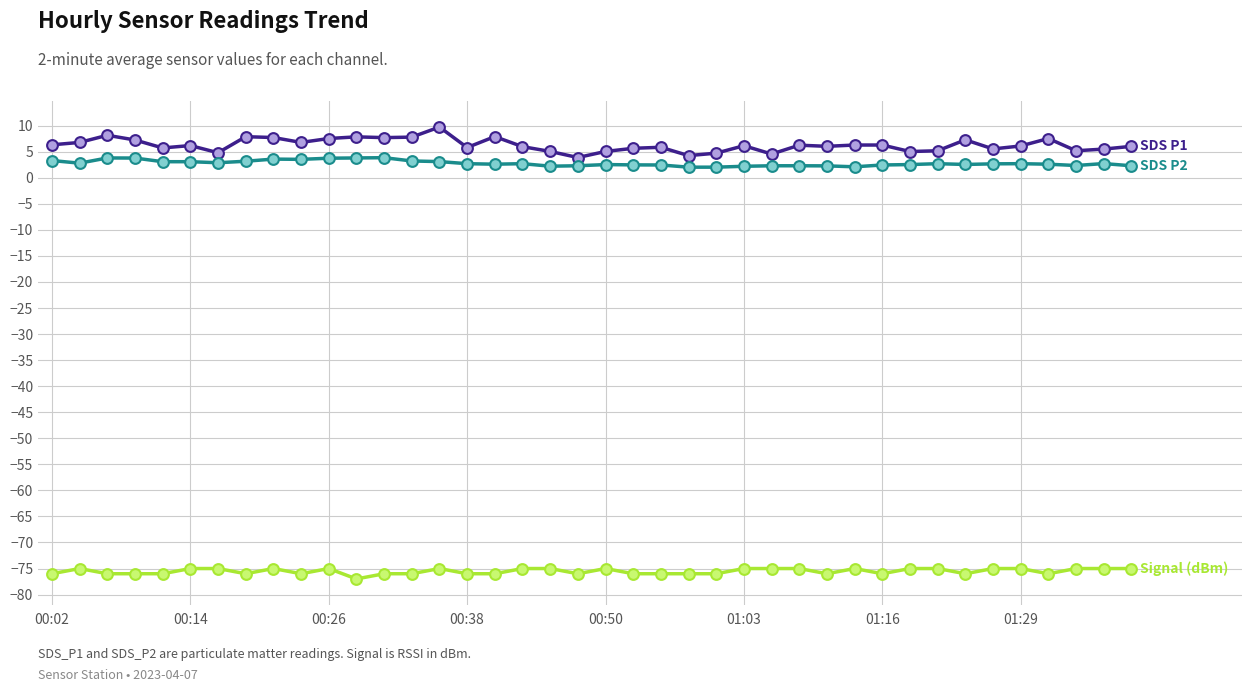

What is the smallest value displayed?

-77.0